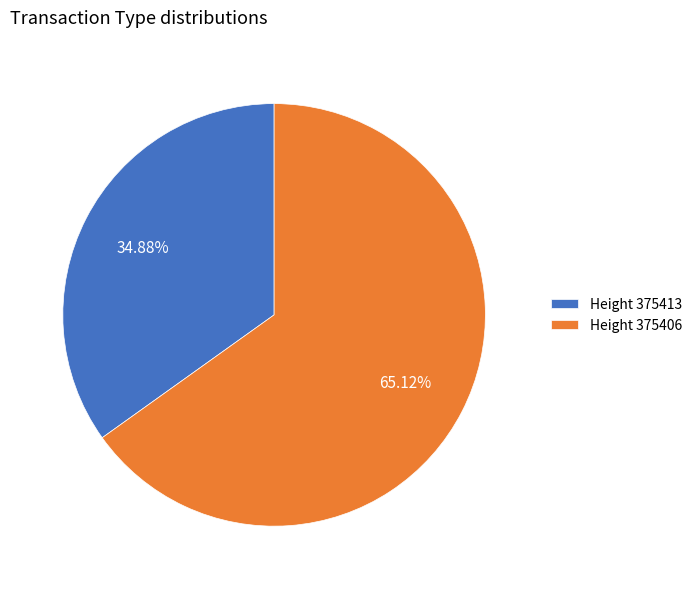

What is the ratio of the value at Height 375413 to the value at Height 375406?

0.5